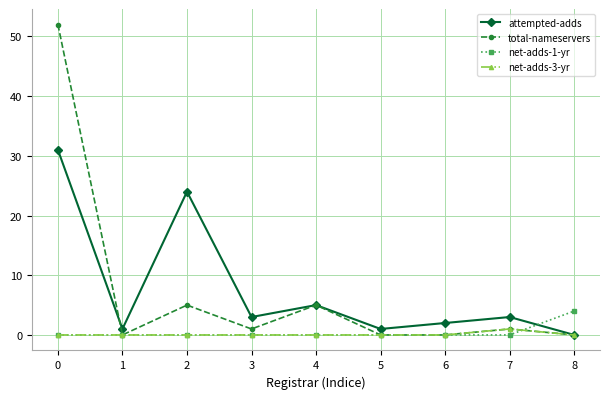

List the series in order of their peak value, highest first.

total-nameservers, attempted-adds, net-adds-1-yr, net-adds-3-yr